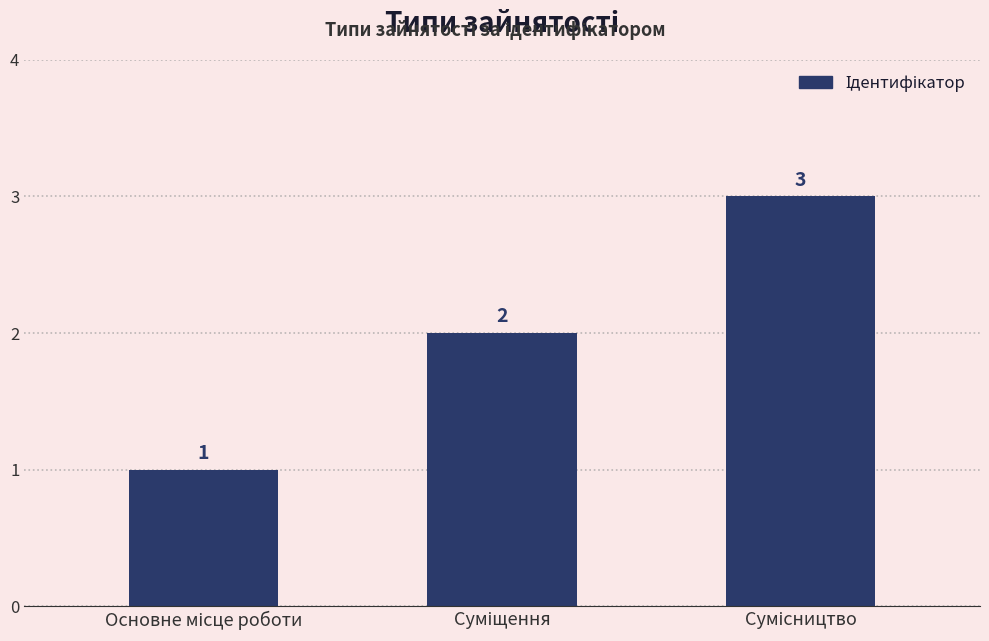

What is the minimum value shown in the chart?

1